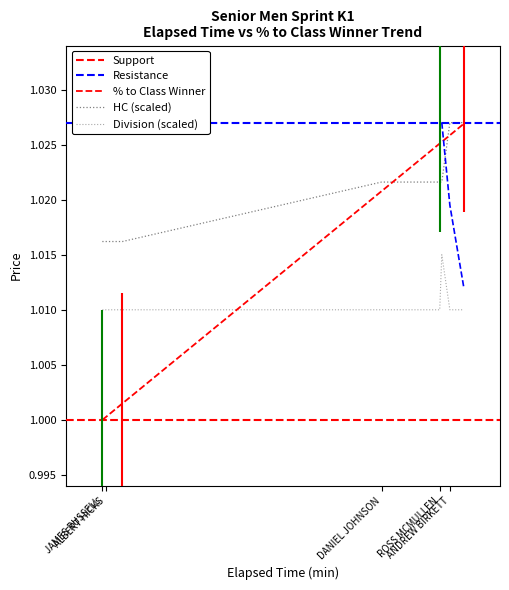

Between DANIEL JOHNSON and CASEY HAYNES, which is larger?

DANIEL JOHNSON